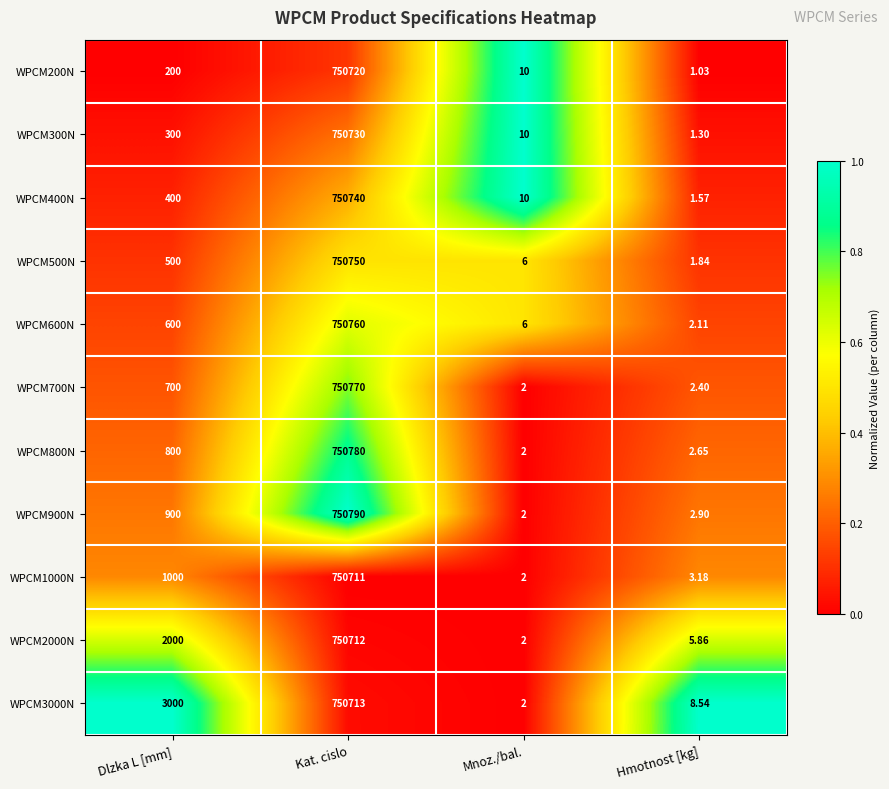

Is the value of WPCM900N at Dlzka L [mm] greater than the value of WPCM2000N at Dlzka L [mm]?

No